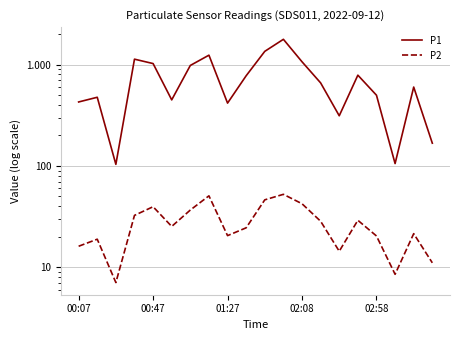

Is it true that P2 equals 4.4 at 01:27?

False